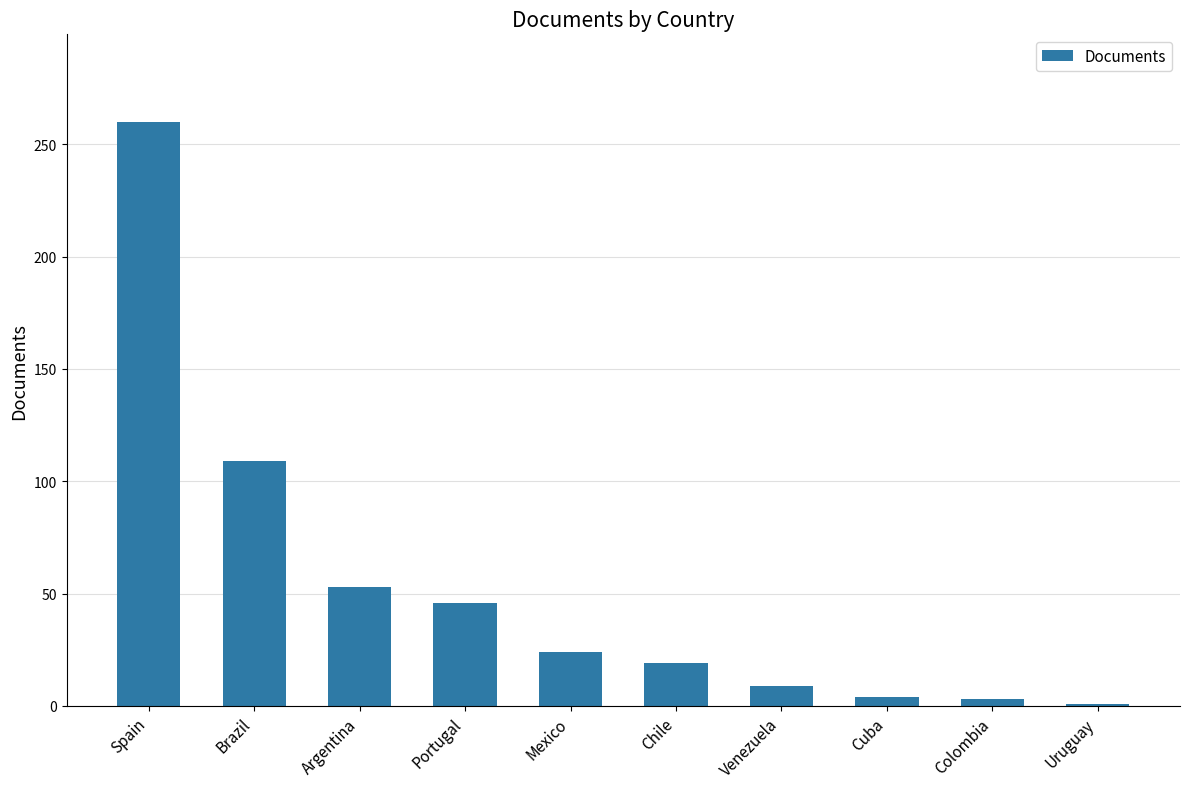

What value does the data have at Chile, to the nearest 5?

20